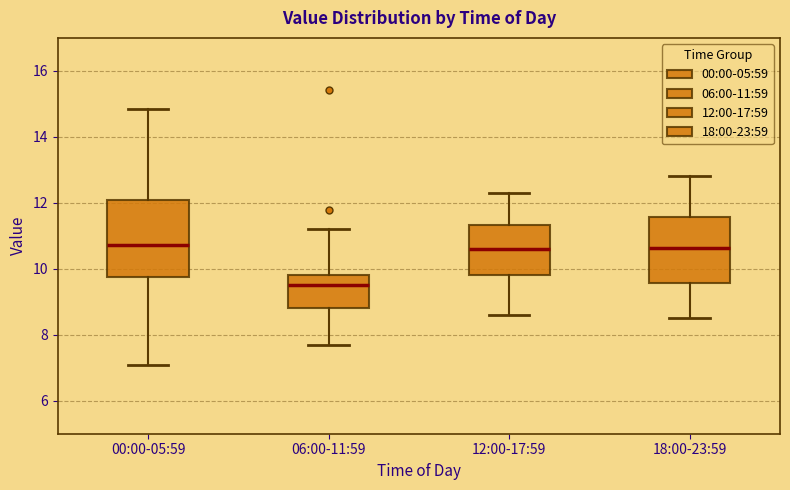

Comparing the boxes themselves (not the whiskers), which one is the tallest?

00:00-05:59